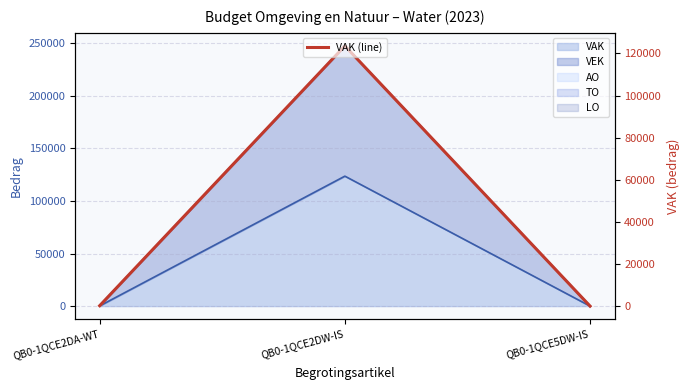

How many values are above zero?

2